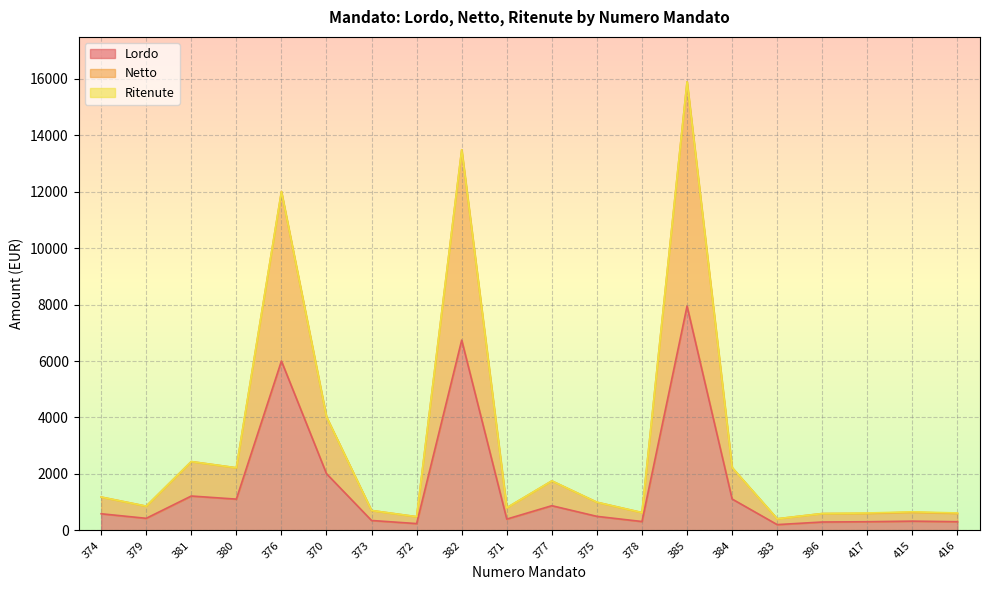

At which category is the sum across all series the highest?

385